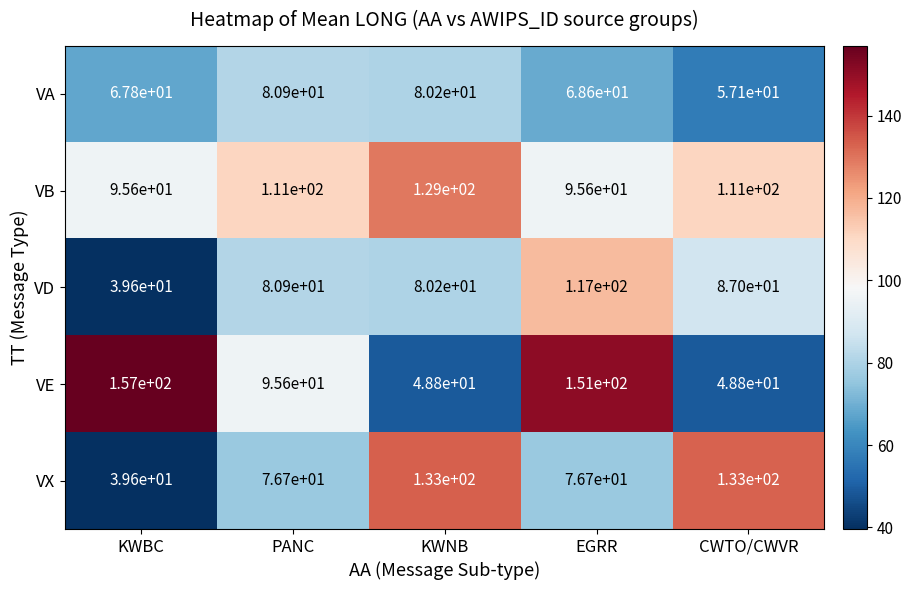

What is the difference between the second highest and second lowest values in the VD series?

6.8